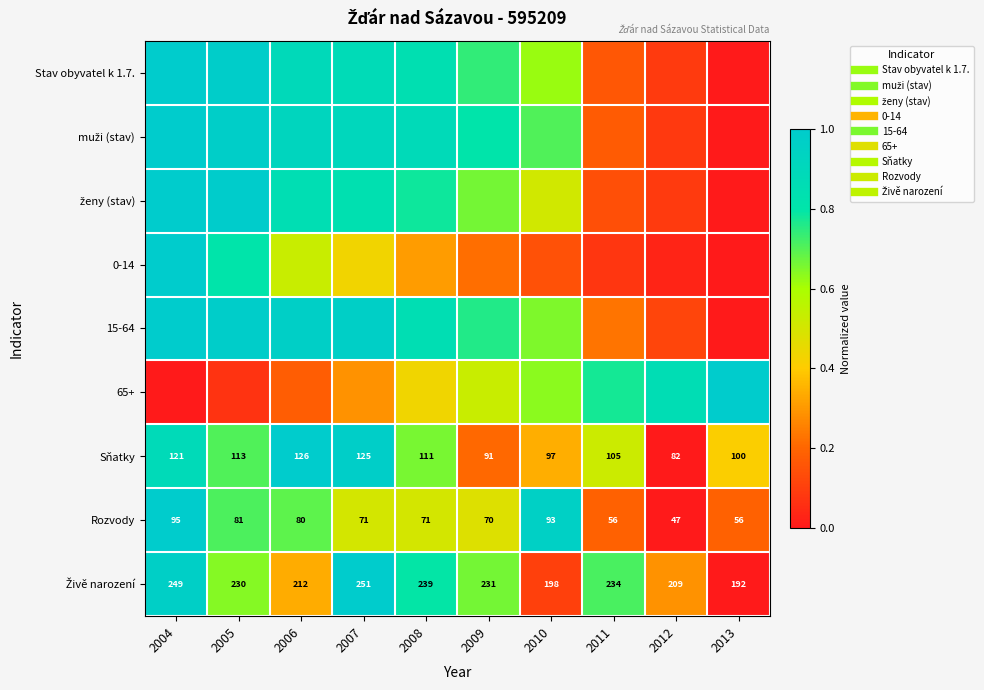

At 2006, list the series in order from smallest to largest.

65+, Živě narození, 0-14, Rozvody, ženy (stav), Stav obyvatel k 1.7., muži (stav), 15-64, Sňatky